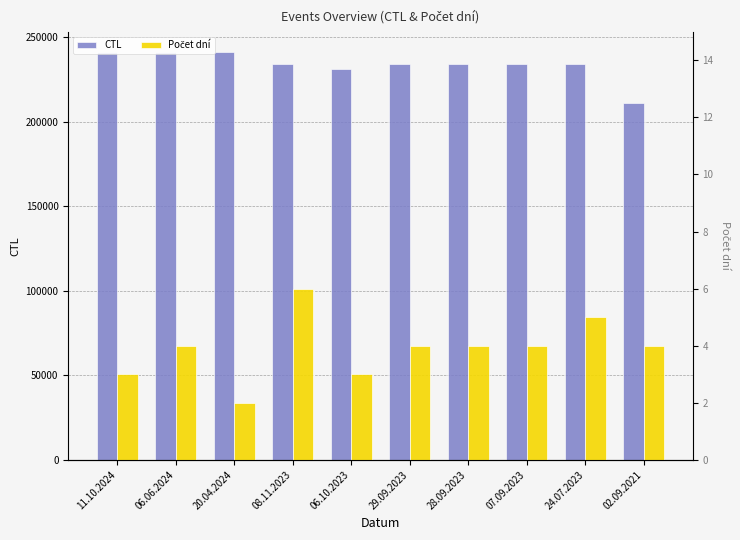

At which label does Počet dní reach its peak?

08.11.2023